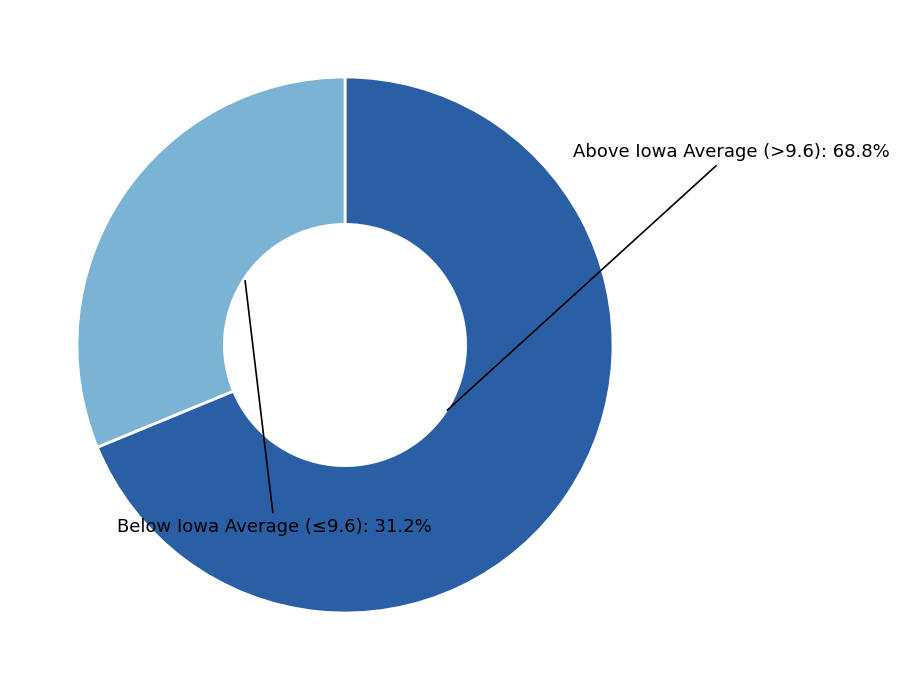

Which slice is the smallest?

Below Iowa Average (≤9.6)